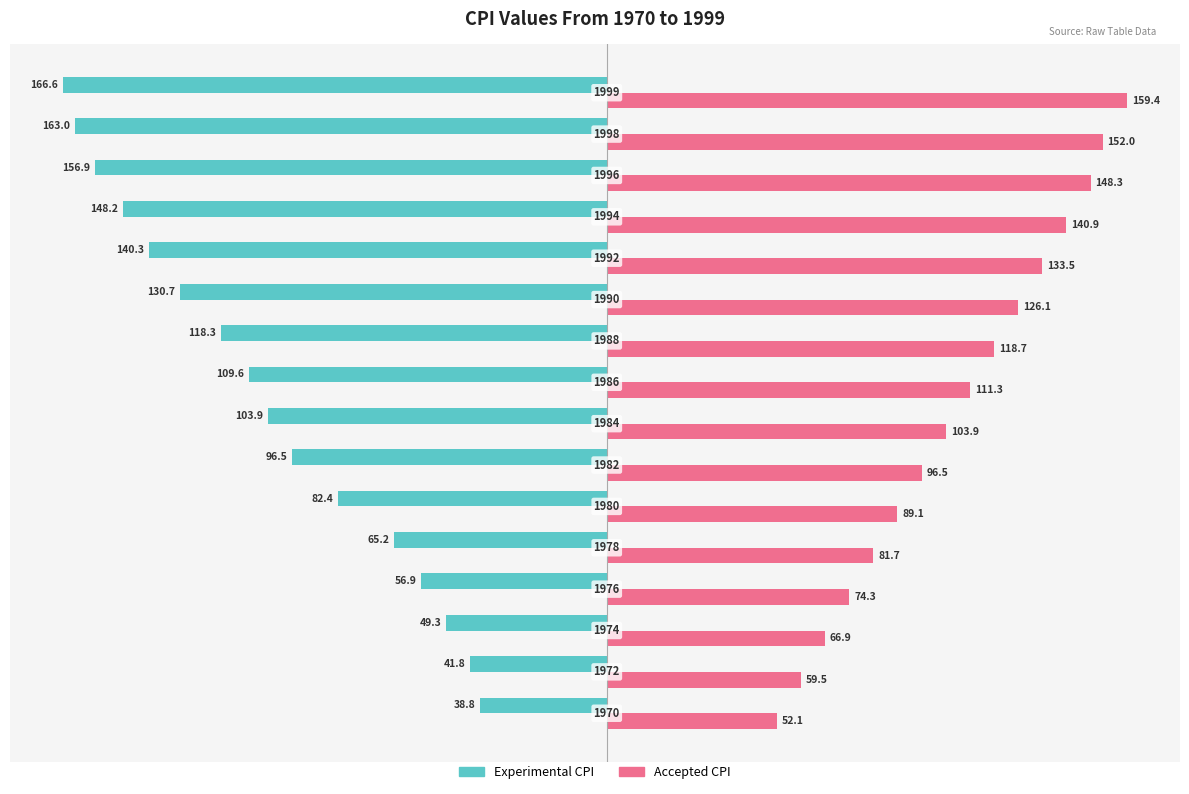

What are all the series names shown in the legend?

Experimental CPI, Accepted CPI